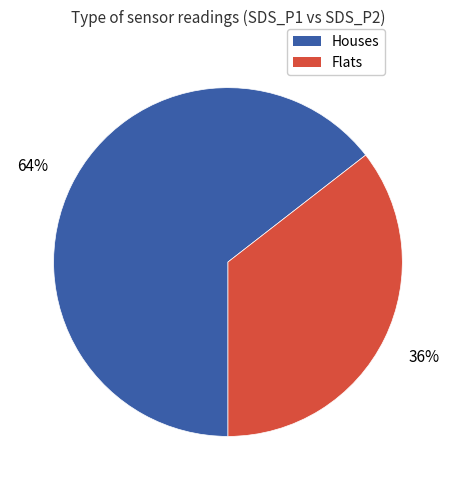

Rank the categories by value from lowest to highest.

Flats, Houses